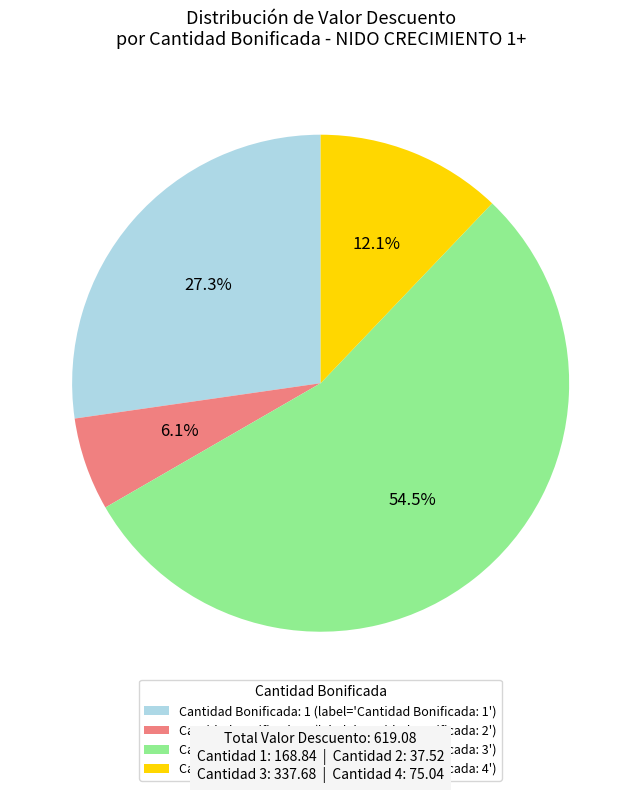

Rank the categories by value from lowest to highest.

Cantidad Bonificada: 2 (label='Cantidad Bonificada: 2'), Cantidad Bonificada: 4 (label='Cantidad Bonificada: 4'), Cantidad Bonificada: 1 (label='Cantidad Bonificada: 1'), Cantidad Bonificada: 3 (label='Cantidad Bonificada: 3')